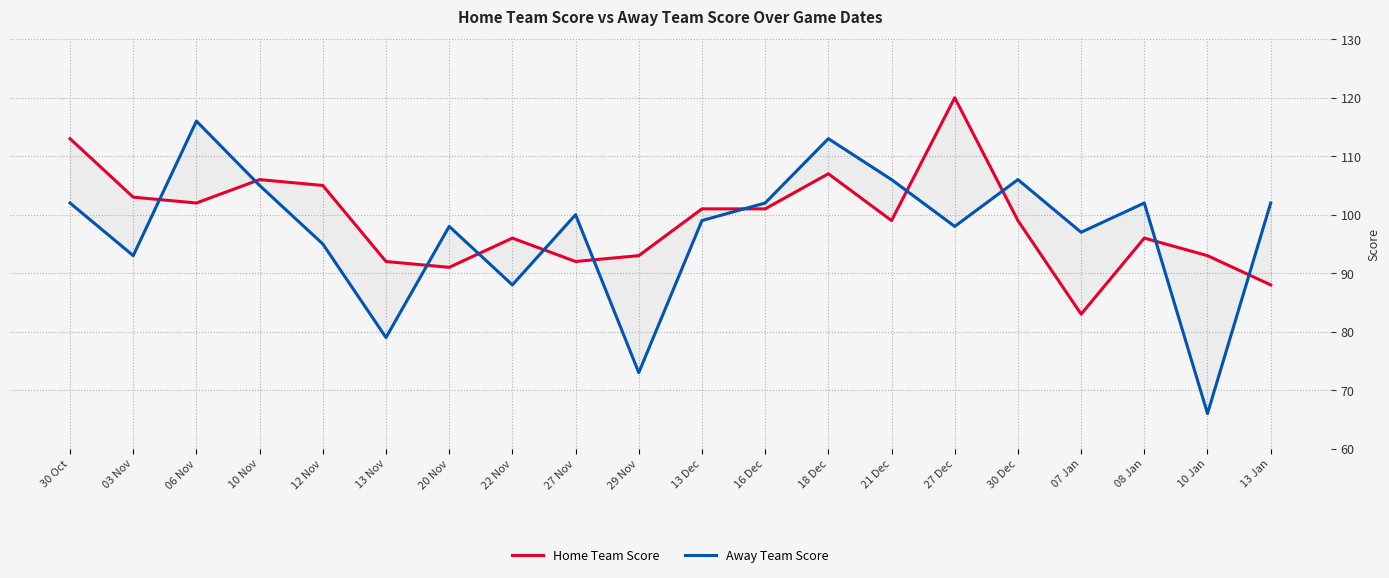

Which series has the largest total across all categories?

Home Team Score